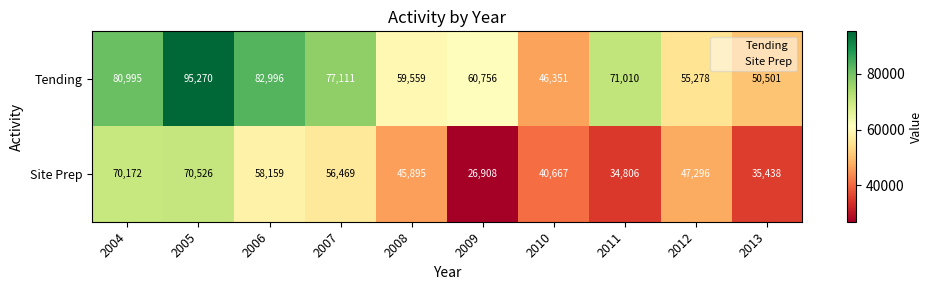

What is the spread (max minus min) of values at 2013?

15063